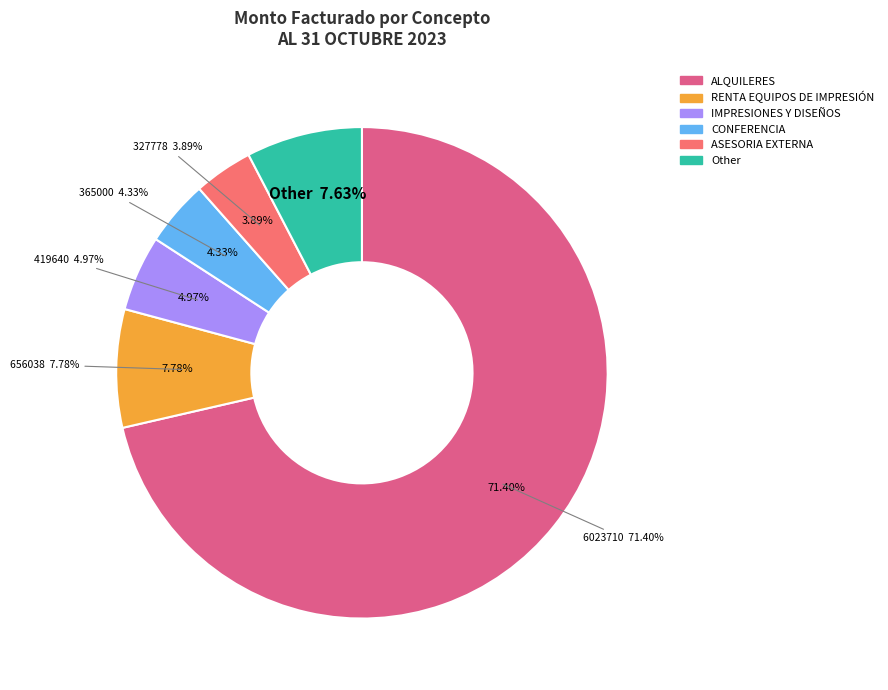

Is it true that TRADUCCION SIMULTANEA is 1% of the pie?

False